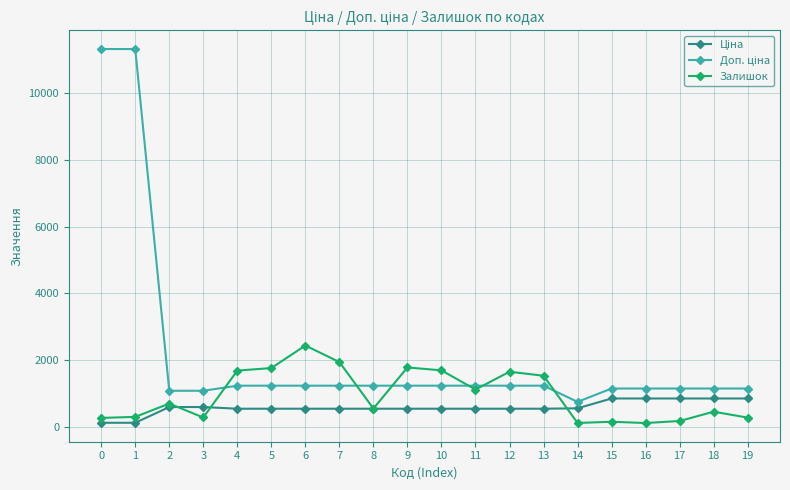

At which category does Залишок reach its first local peak?

2